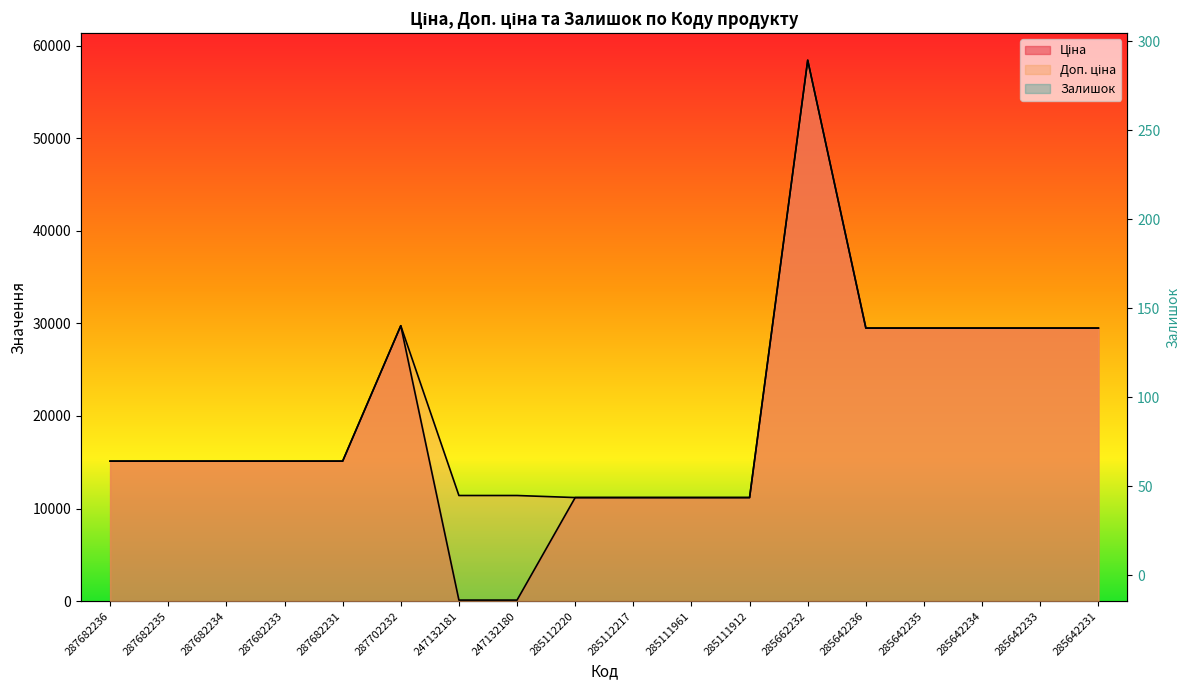

Where is Залишок nearest to the value 145?

247132181